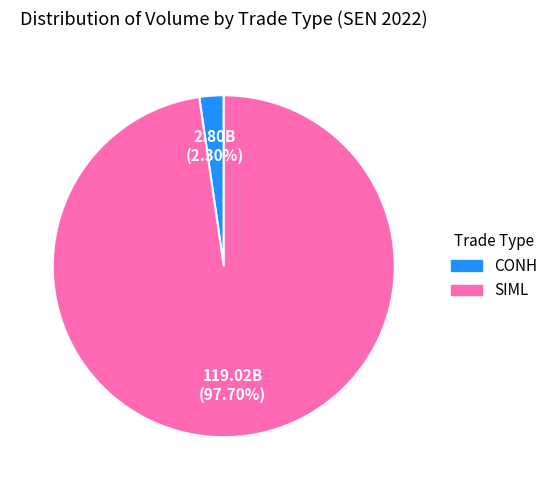

Rank the categories by value from lowest to highest.

CONH, SIML